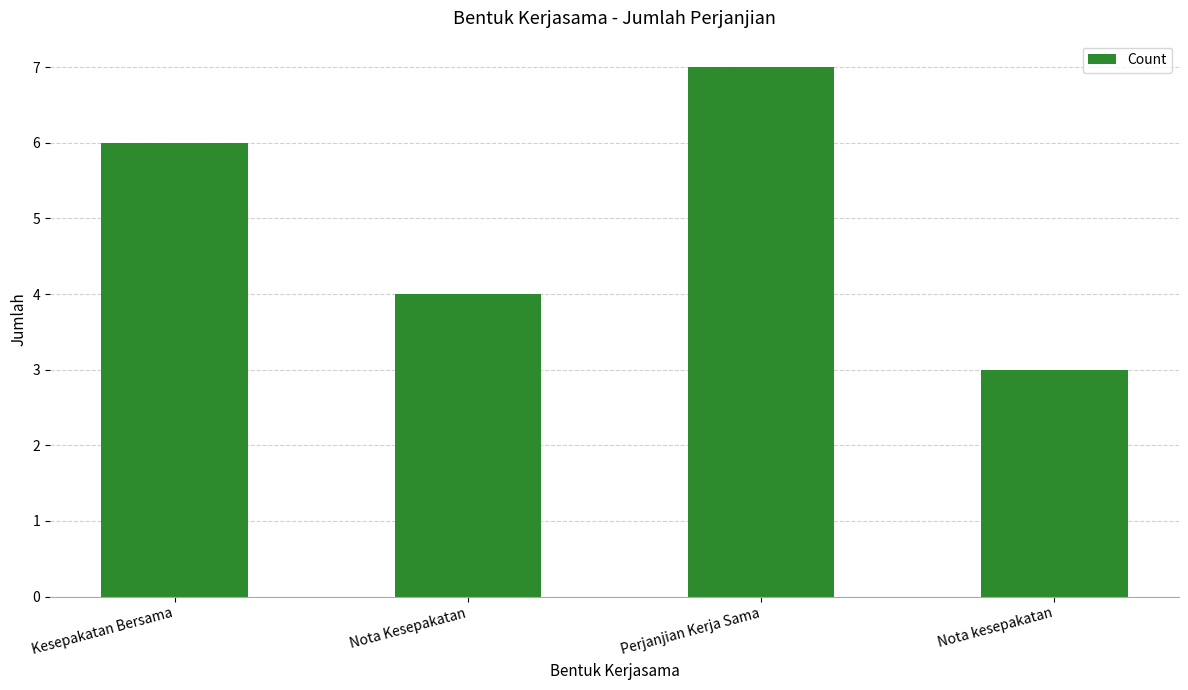

What is the change in value from Nota Kesepakatan to Nota kesepakatan?

-1